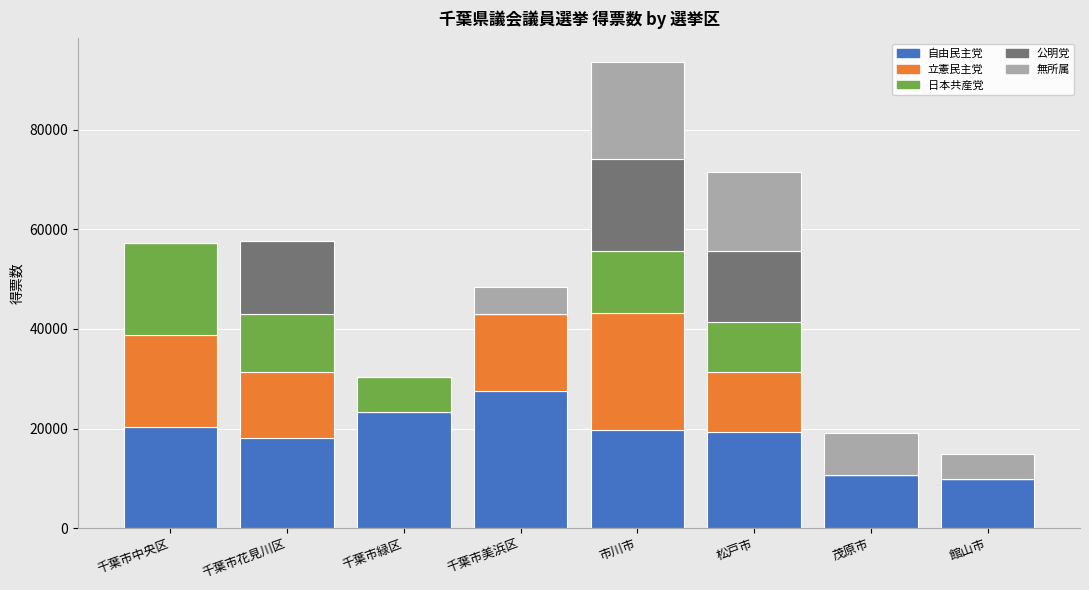

At which category is the sum across all series the highest?

市川市